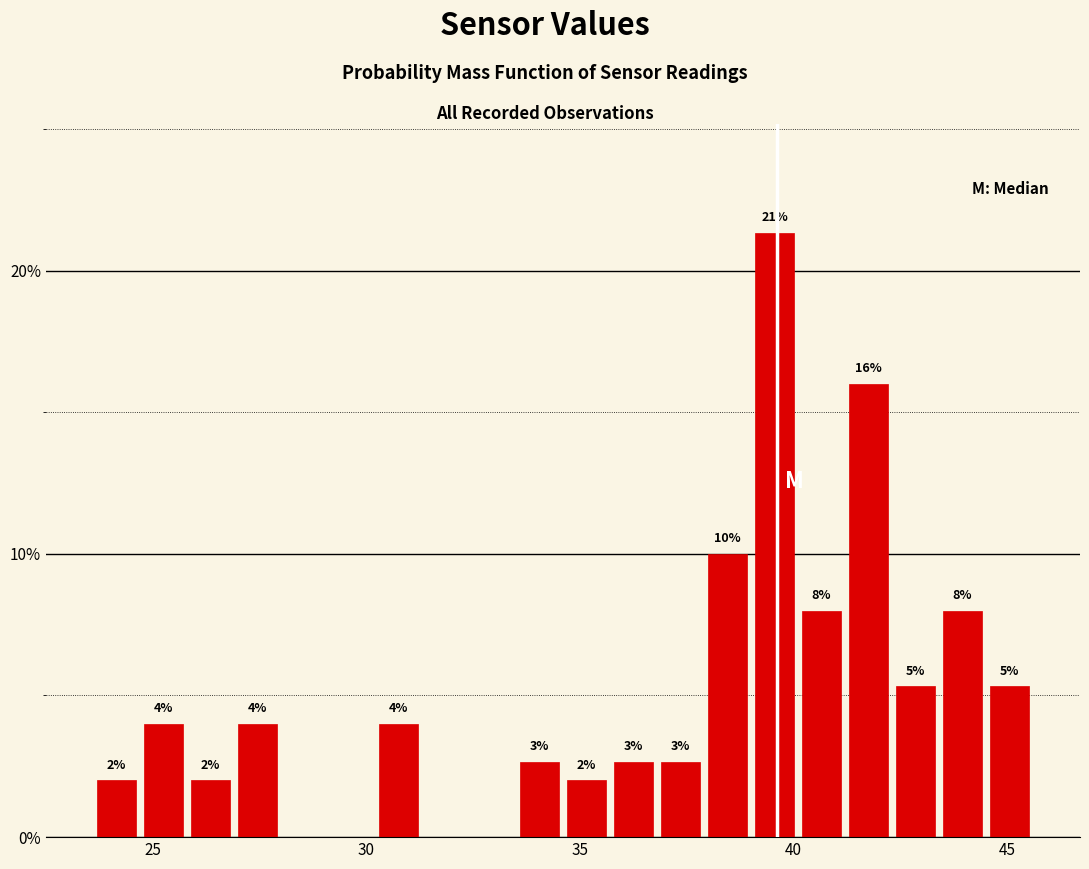

Read against the x-axis, roughly where is the centre of the tallest bar?

39.5